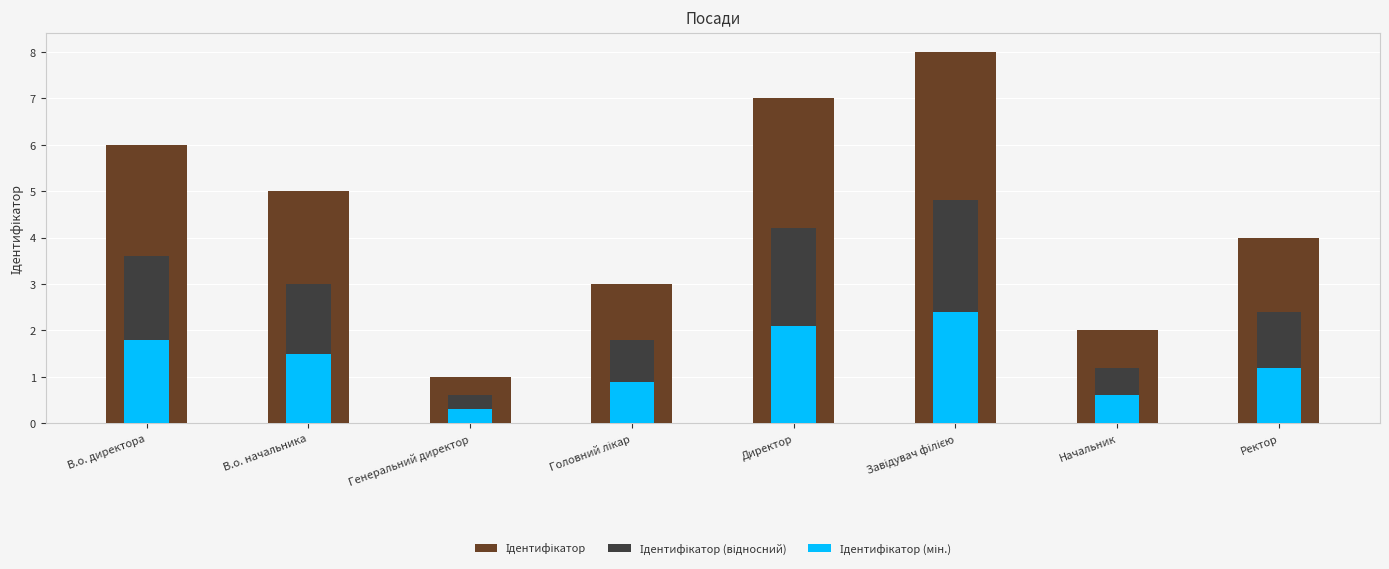

Where does the Ідентифікатор (відносний) series first go above 3?

В.о. директора